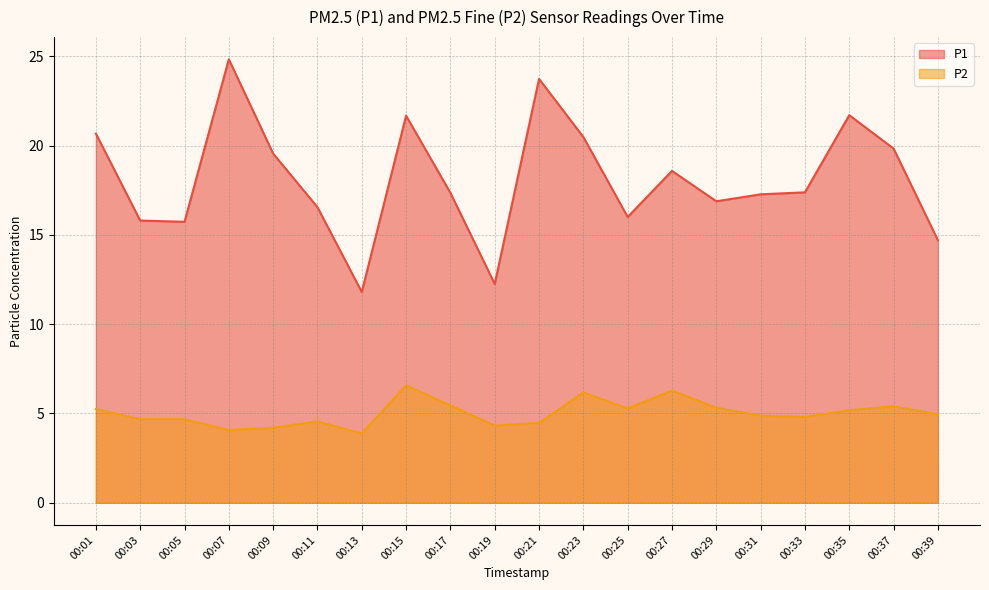

What is the difference between the P1 values at 00:15 and 00:29?

4.8